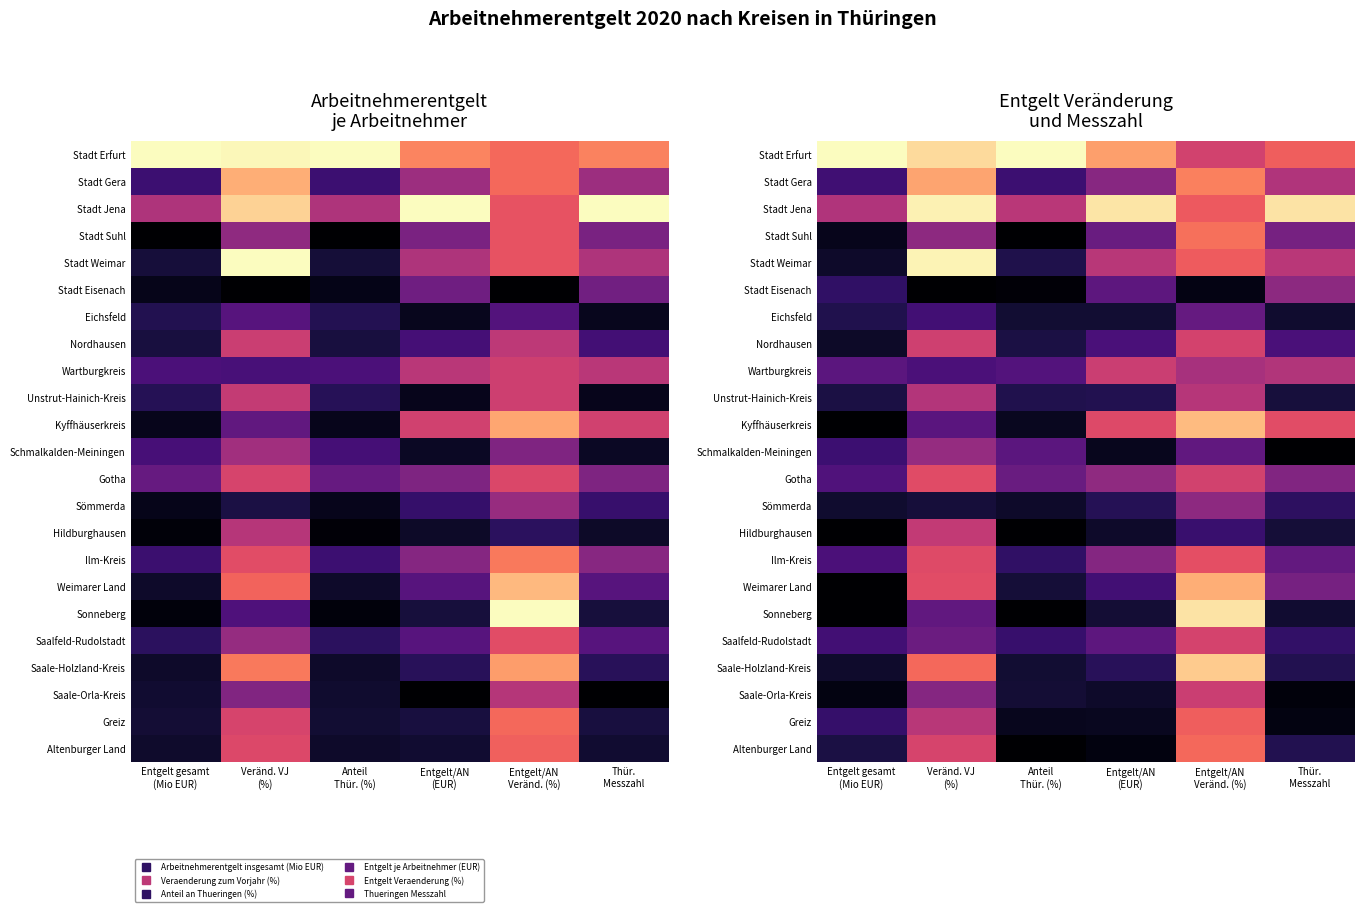

What is the maximum value shown in the chart?

1.0